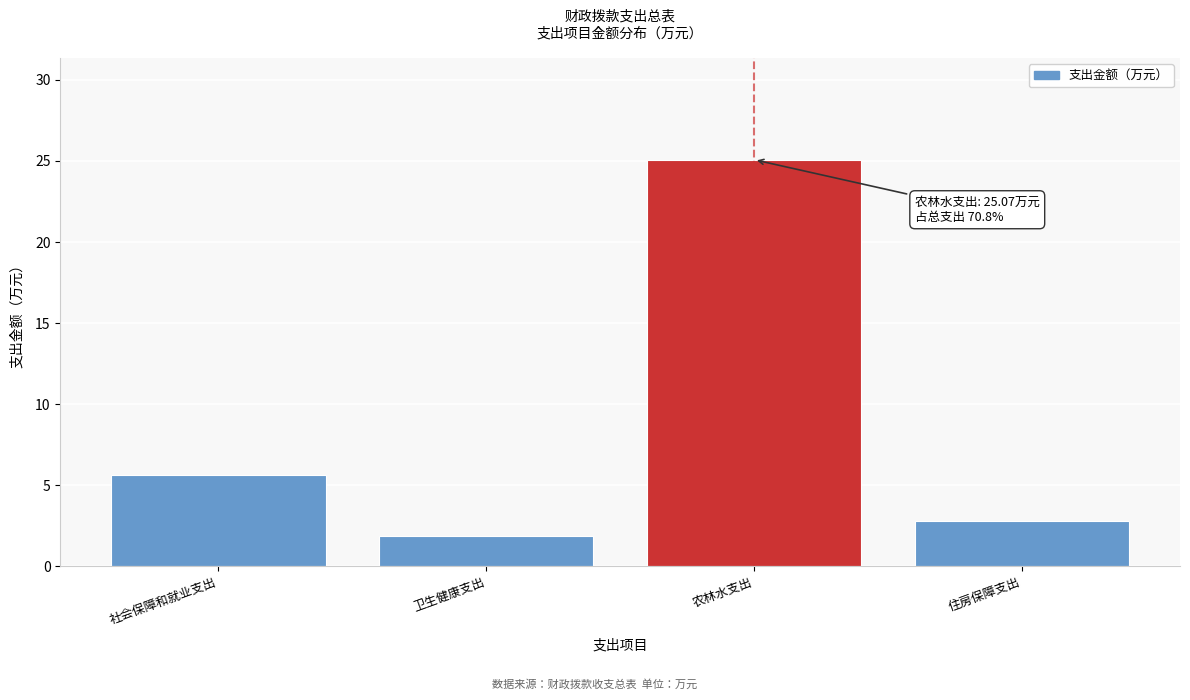

Reading left to right, what are all the values shown in this chart?

5.7	1.9	25.1	2.8